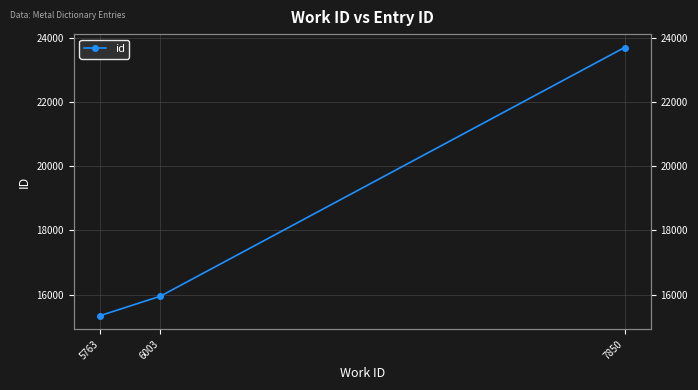

True or false: the data shows 15350 at 5763.

True